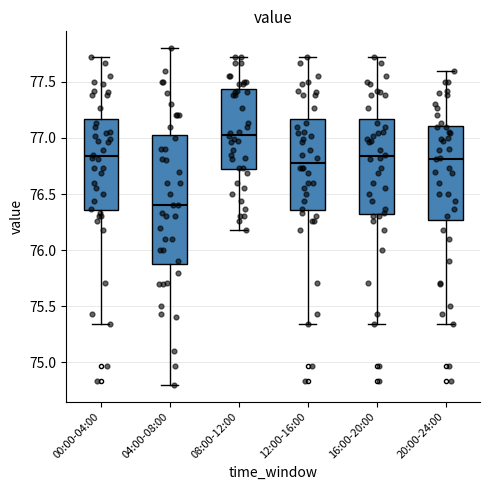

Which box is the tallest, from its lower edge to its upper edge?

04:00-08:00